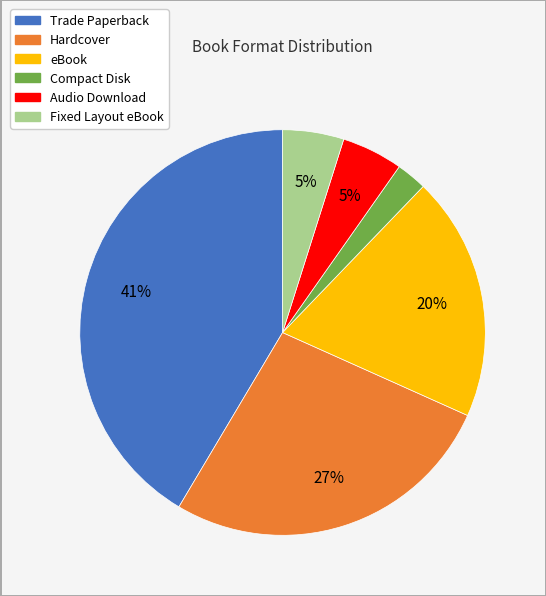

Is Compact Disk the majority of the pie?

No